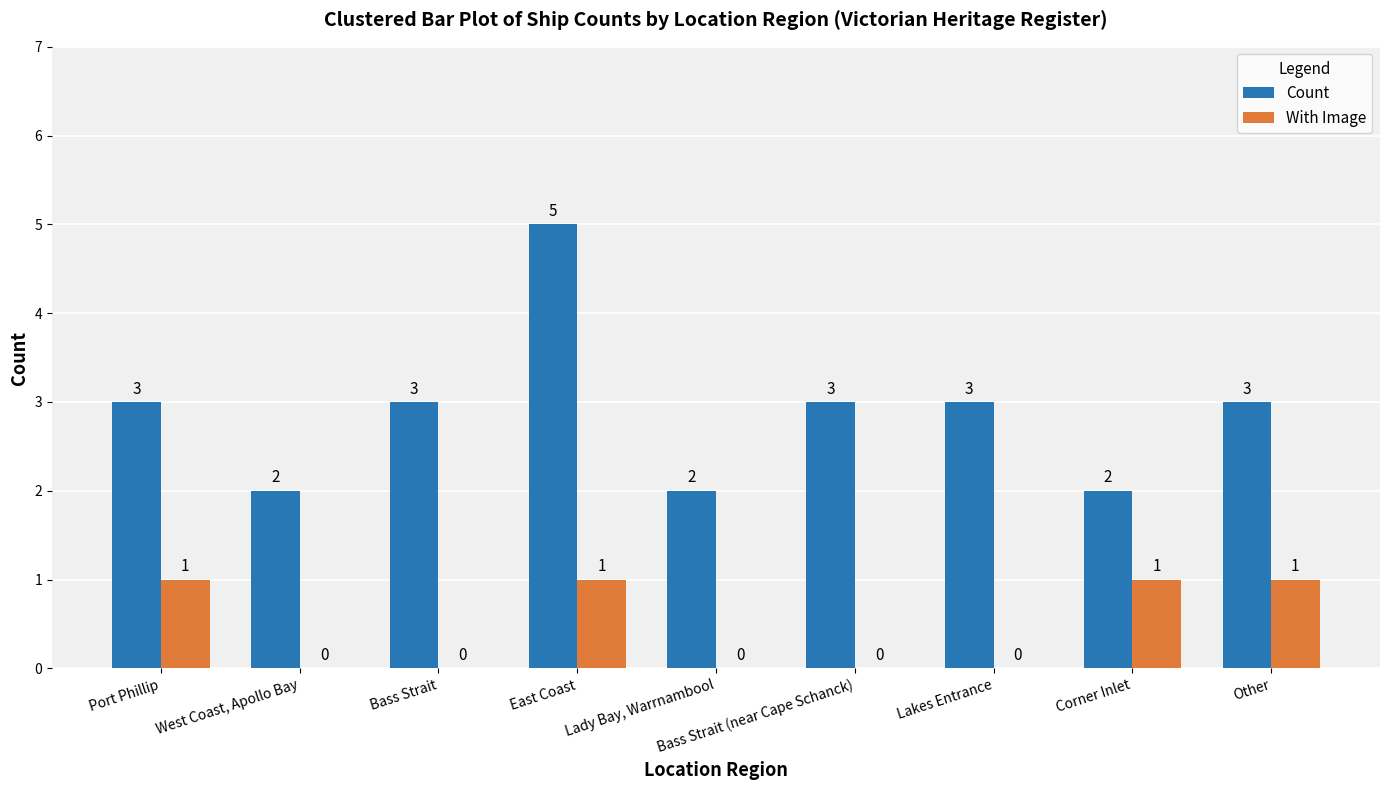

Reading left to right, list all the values displayed in this chart.

Count: Port Phillip=3	West Coast, Apollo Bay=2	Bass Strait=3	East Coast=5	Lady Bay, Warrnambool=2	Bass Strait (near Cape Schanck)=3	Lakes Entrance=3	Corner Inlet=2	Other=3
With Image: Port Phillip=1	West Coast, Apollo Bay=0	Bass Strait=0	East Coast=1	Lady Bay, Warrnambool=0	Bass Strait (near Cape Schanck)=0	Lakes Entrance=0	Corner Inlet=1	Other=1